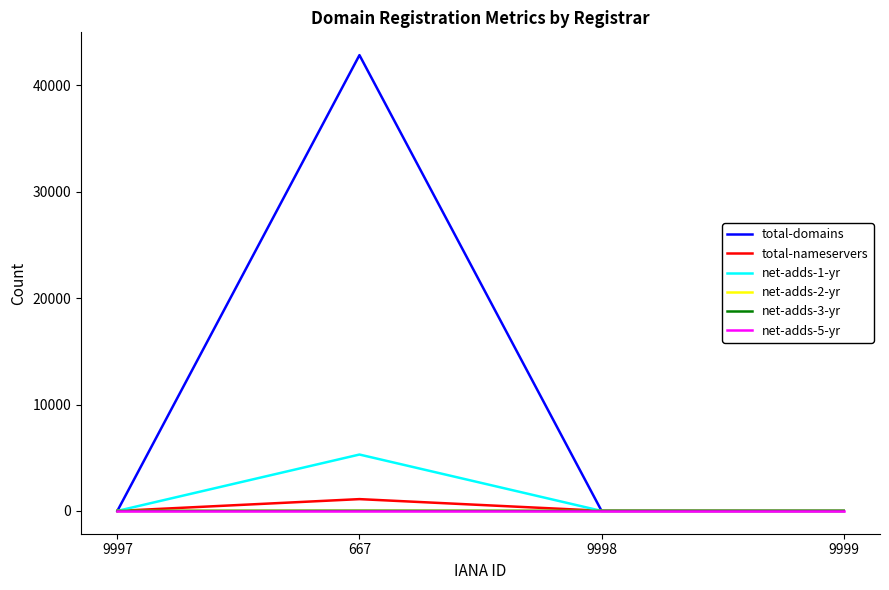

Between 9997 and 667, which series saw the biggest shift?

total-domains